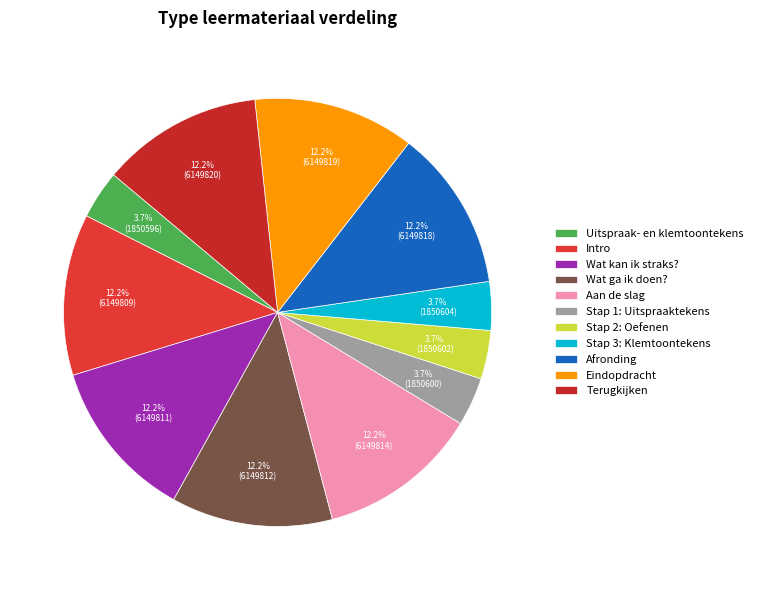

Which category has the smallest portion of the pie?

Uitspraak- en klemtoontekens